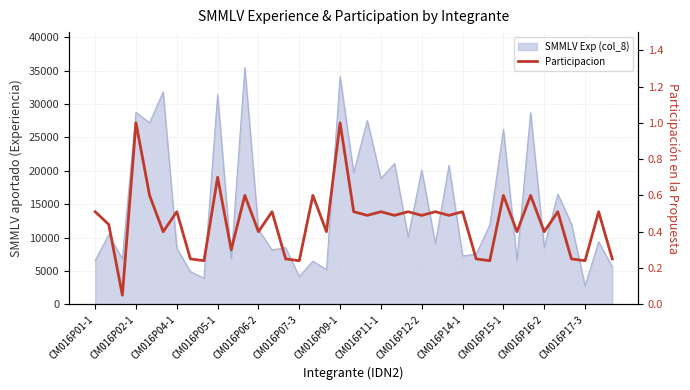

What position from the right is 28?

11